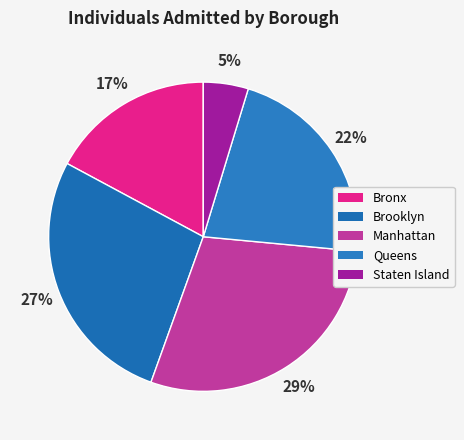

Between Brooklyn and Manhattan, which is larger?

Manhattan